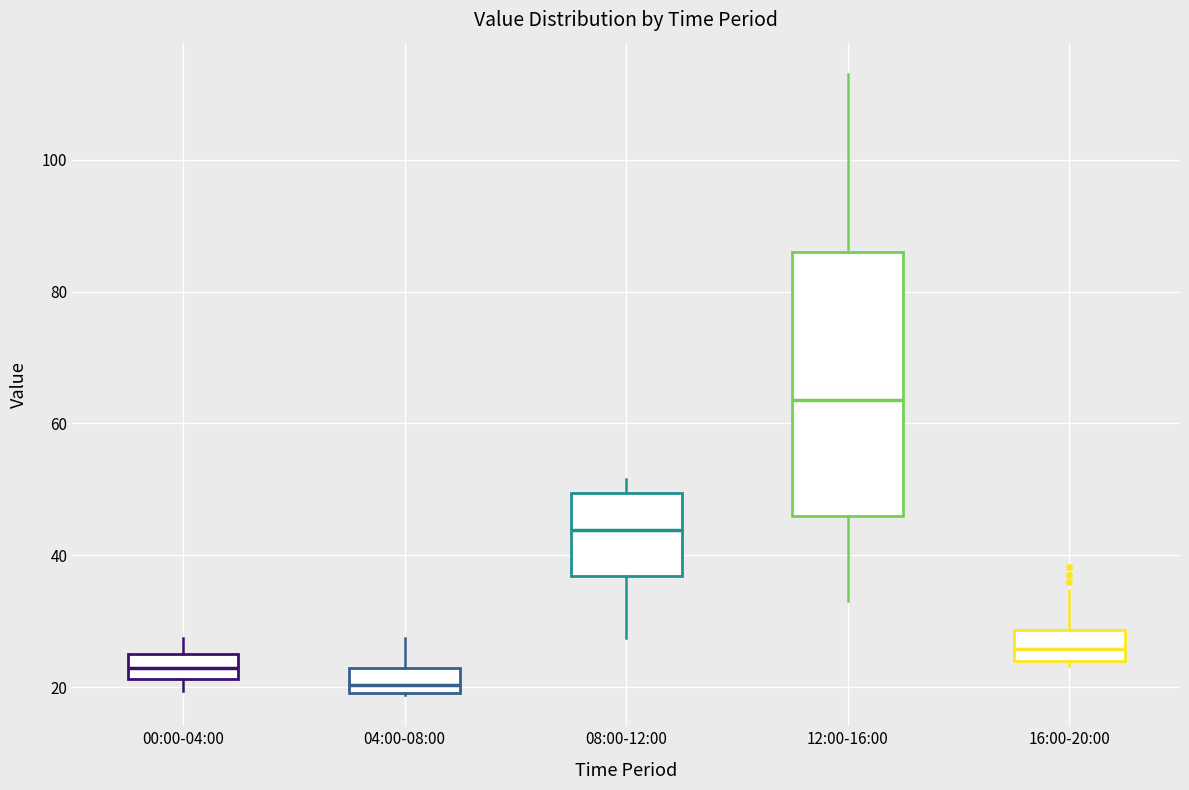

Where is the upper edge of the box for 08:00-12:00 on the y-axis? The values are not printed on the chart, so give them approximately, as read against the axis.

50